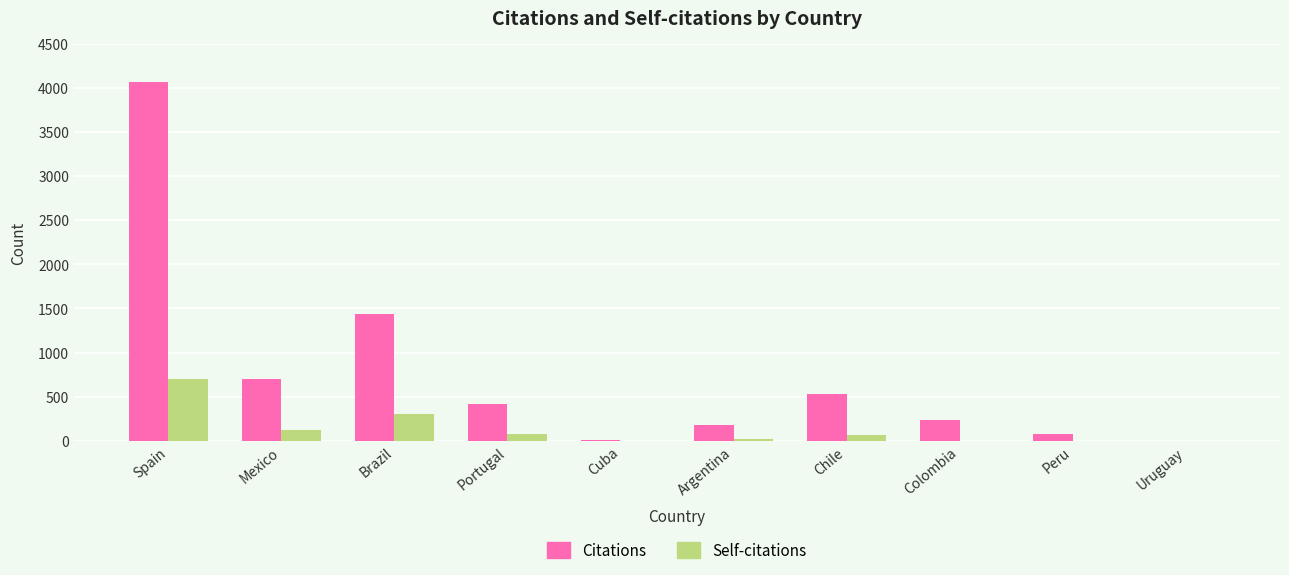

How many data points does each series have?

10